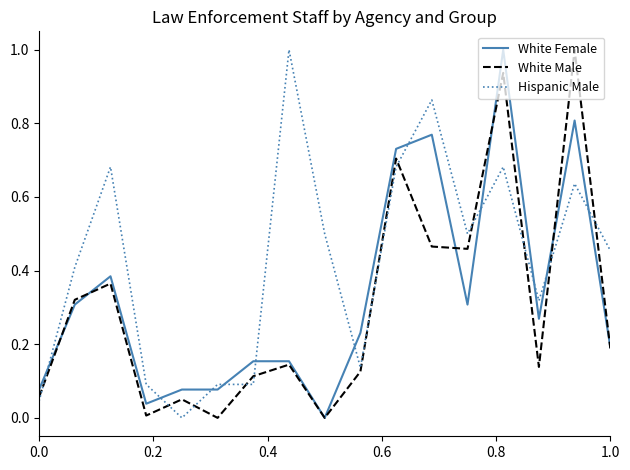

How many categories are shown in the chart?

17